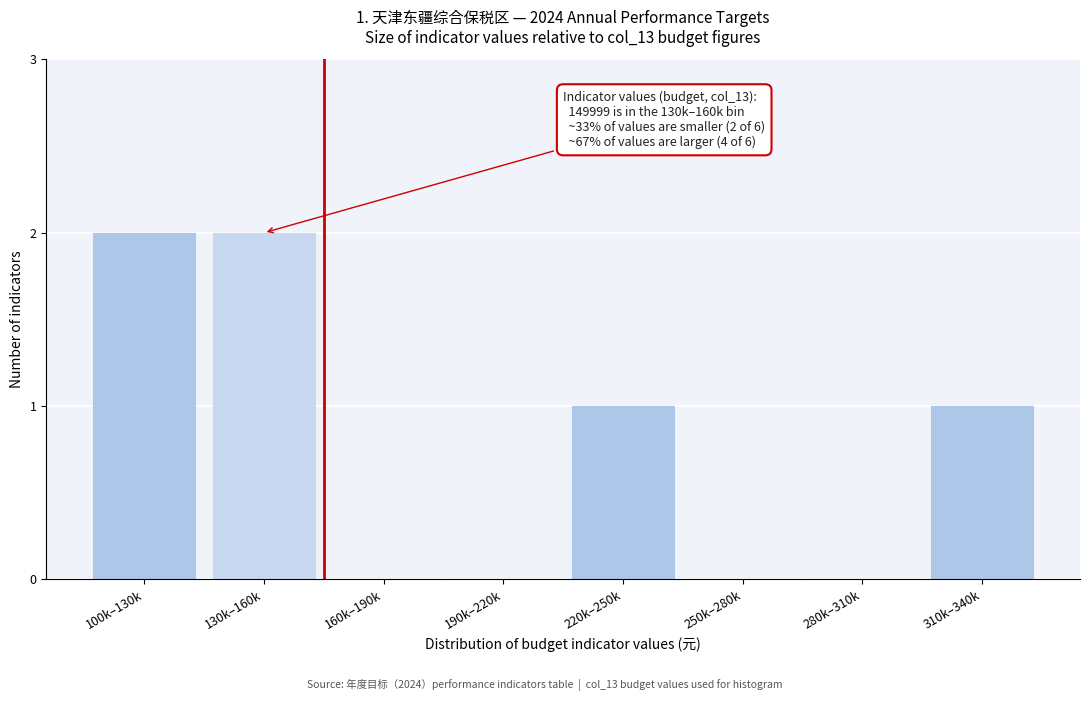

Reading right to left, extract all data points from this chart.

310k–340k=1	280k–310k=0	250k–280k=0	220k–250k=1	190k–220k=0	160k–190k=0	130k–160k=2	100k–130k=2